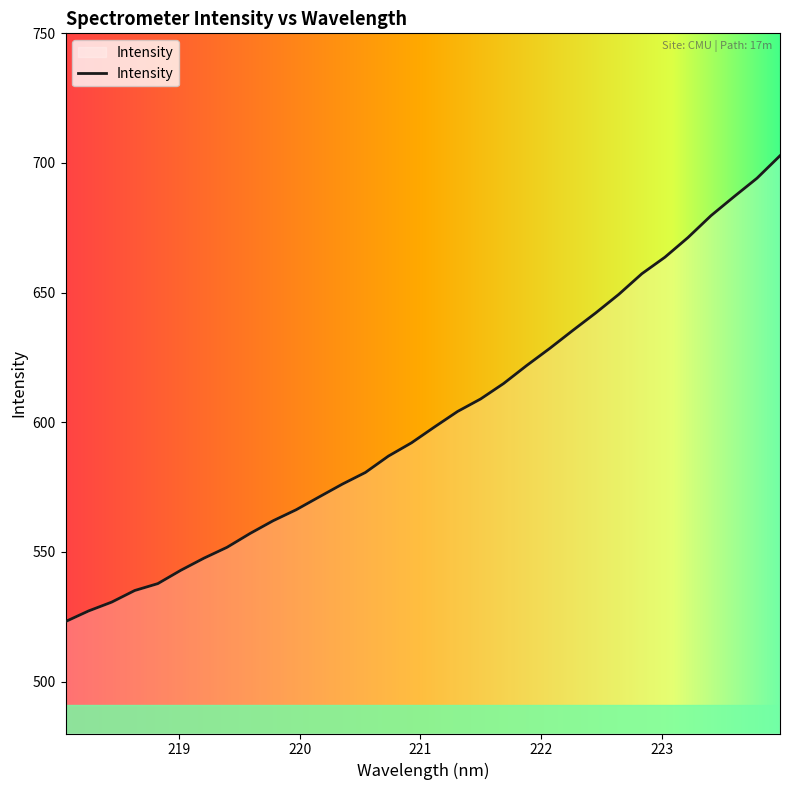

True or false: there are more than 2 points higher than both neighbors.

False